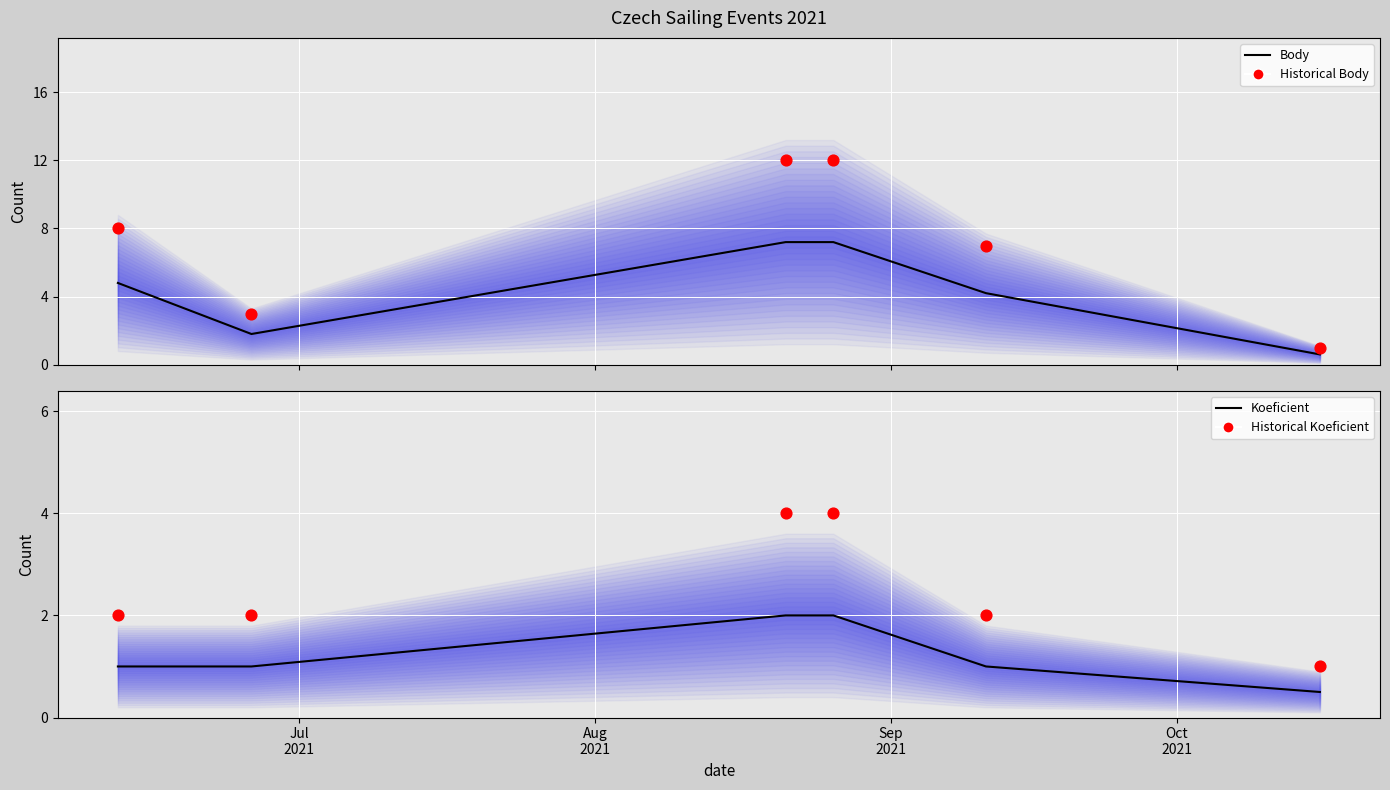

At how many categories does at least one series exceed 1?

5